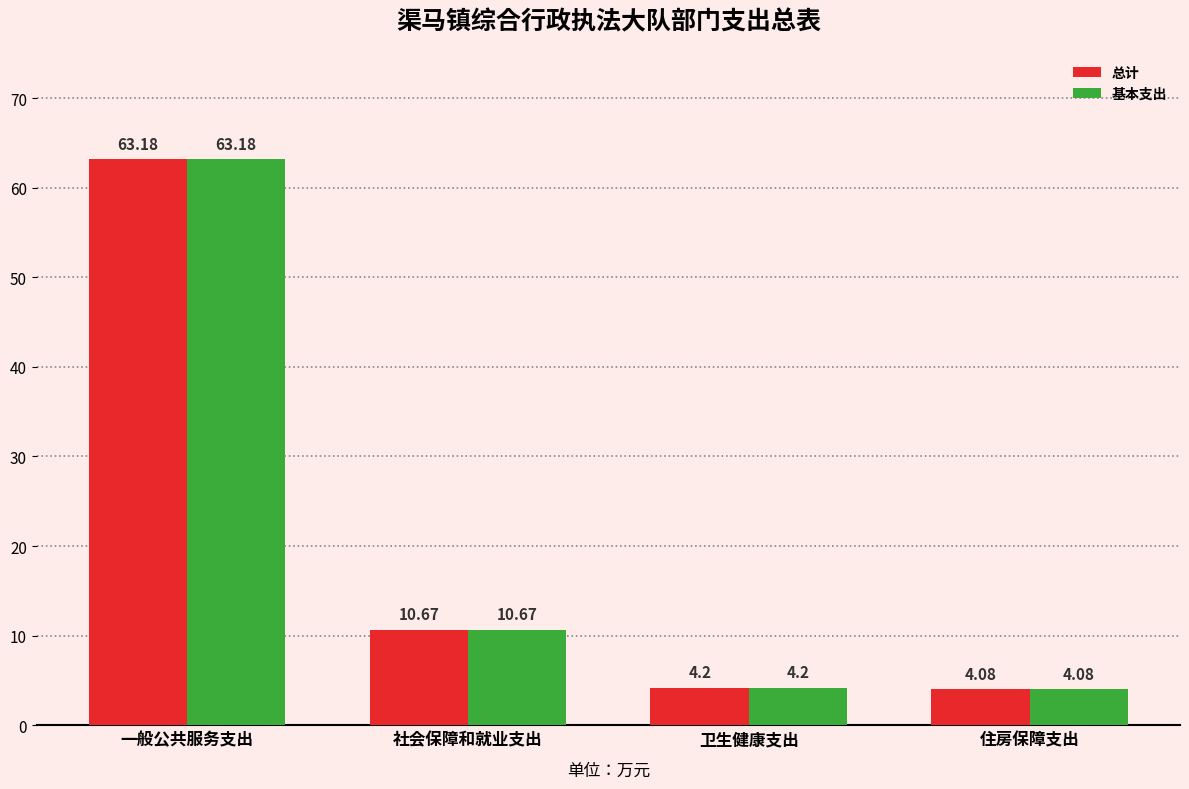

Reading left to right, what are all the values shown in this chart?

总计: 63.2	10.7	4.2	4.1
基本支出: 63.2	10.7	4.2	4.1